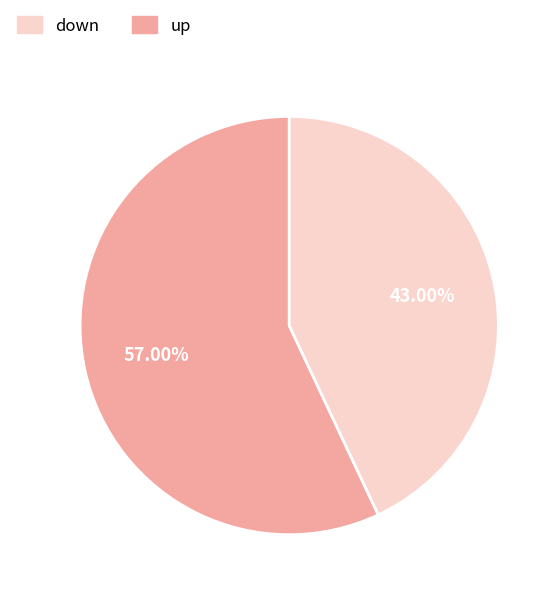

Is there a majority slice in this chart?

Yes